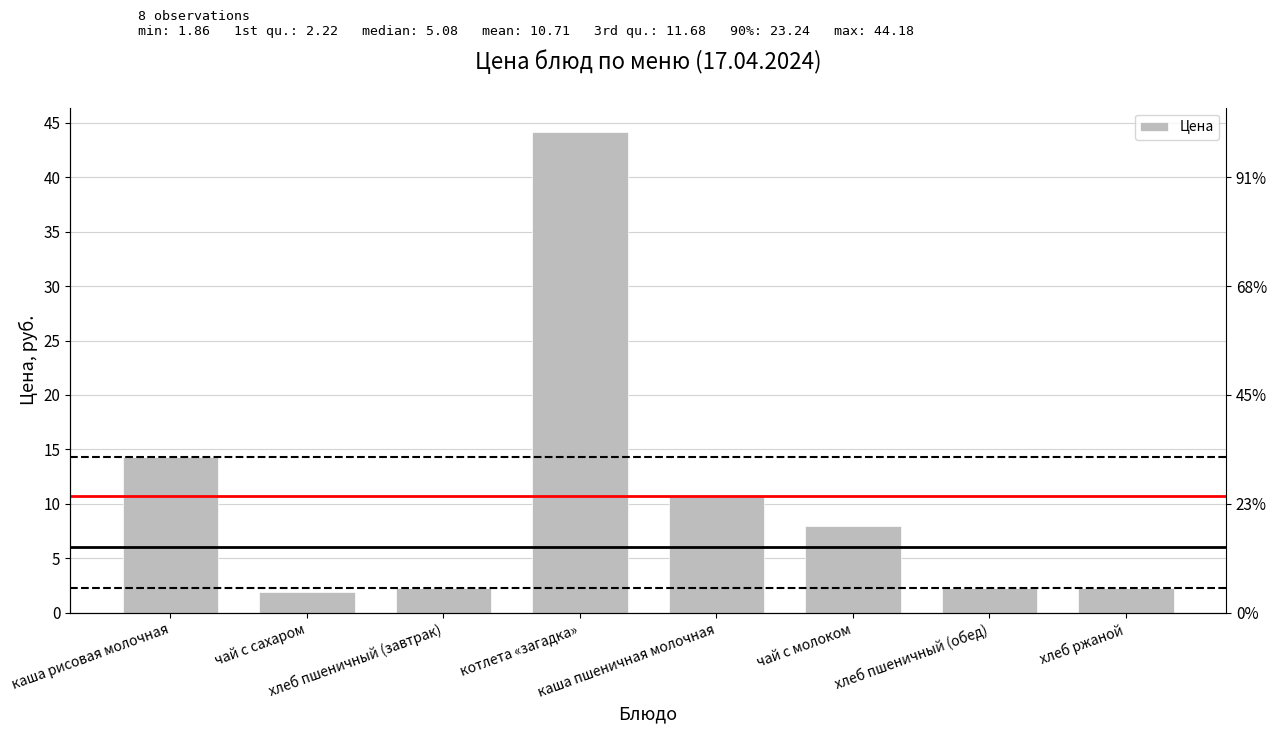

At which category does the chart reach its minimum across all series?

чай с сахаром